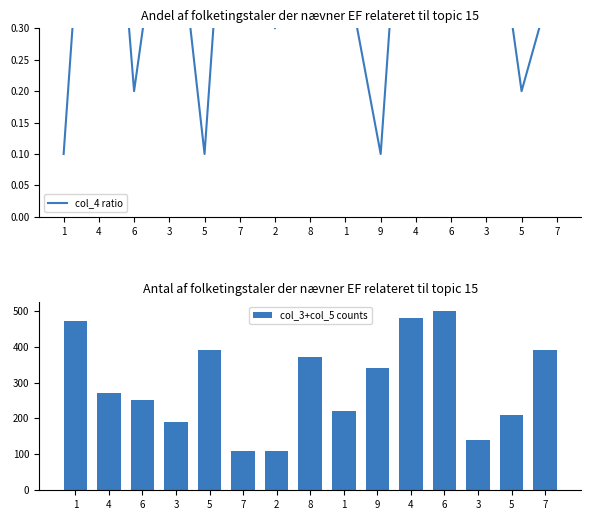

Between 1 and 3, which is larger?

3